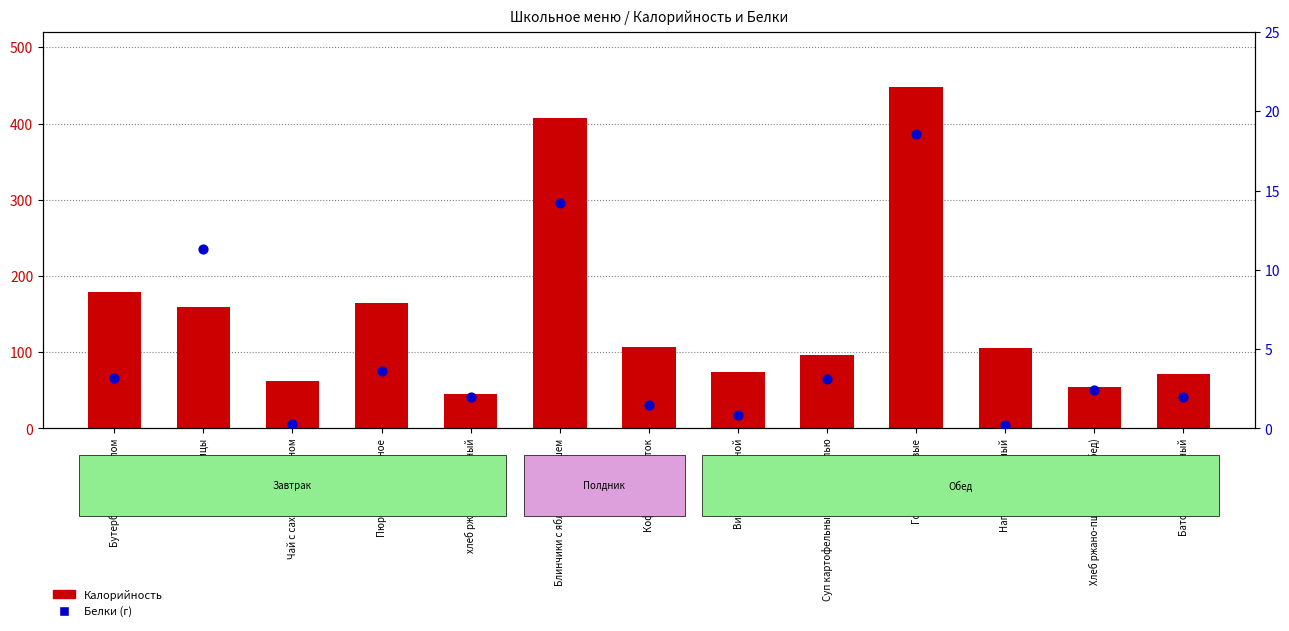

At how many categories does at least one series exceed 324?

2